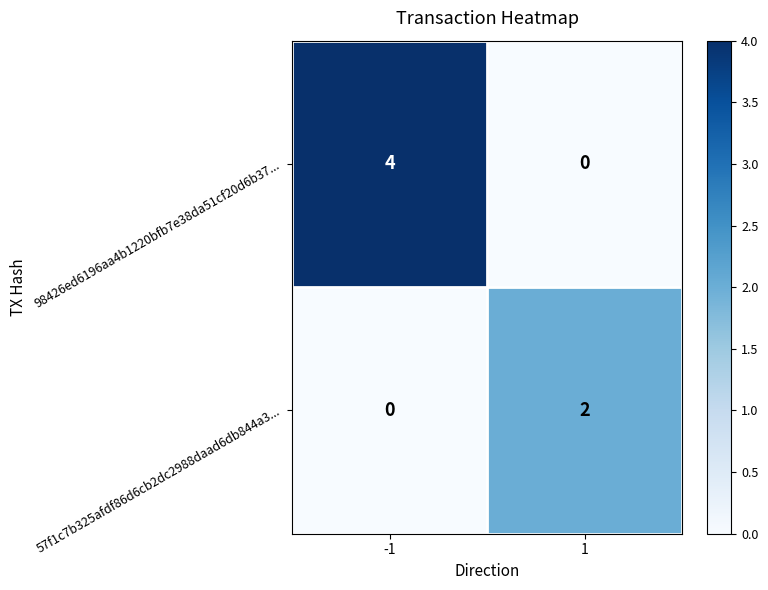

Which series has the largest range (max minus min)?

98426ed6196aa4b1220bfb7e38da51cf20d6b37...